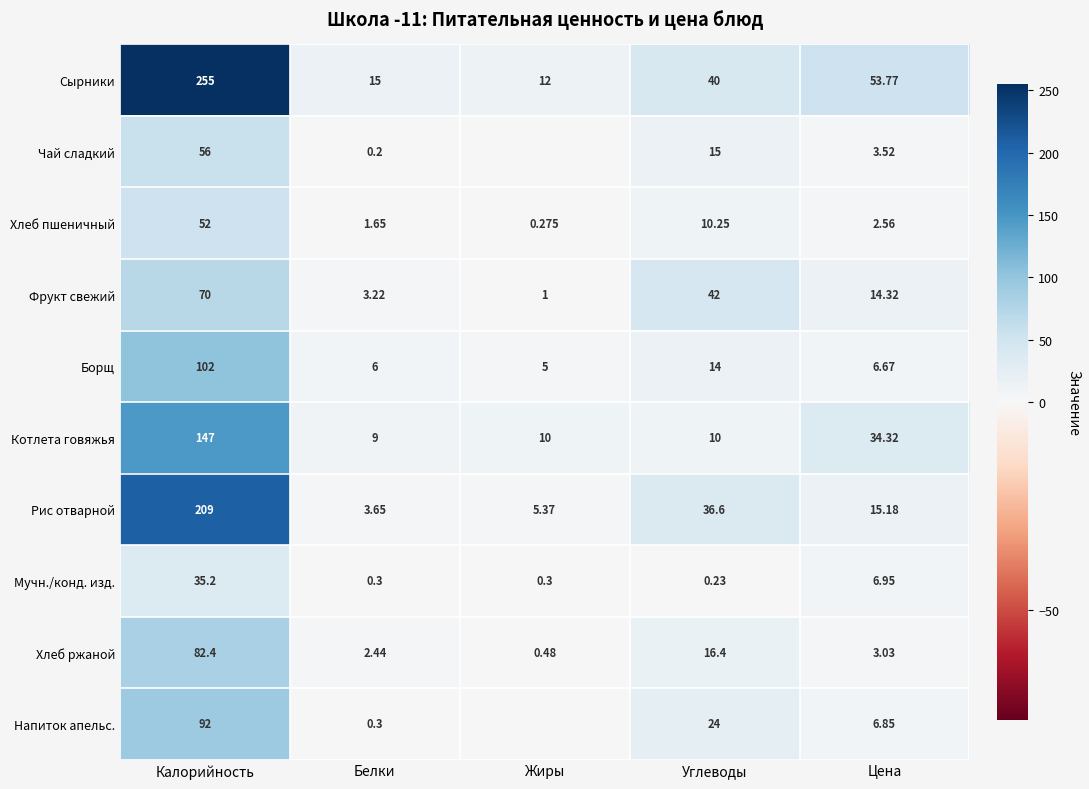

Between Белки and Углеводы, which series saw the biggest shift?

Фрукт свежий